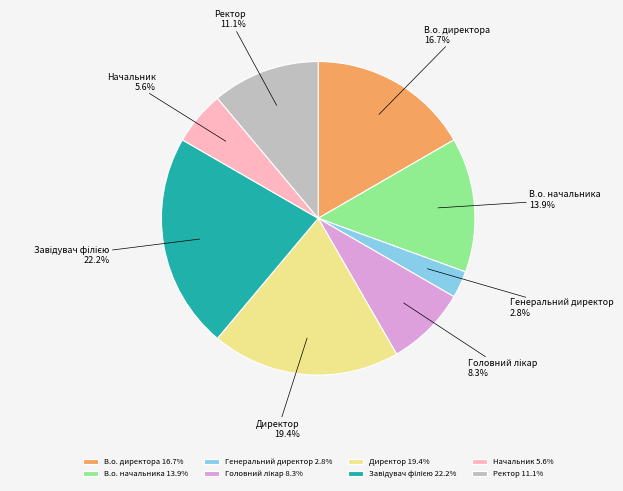

To the nearest percent, what is the combined percentage of Начальник and Директор?

25%